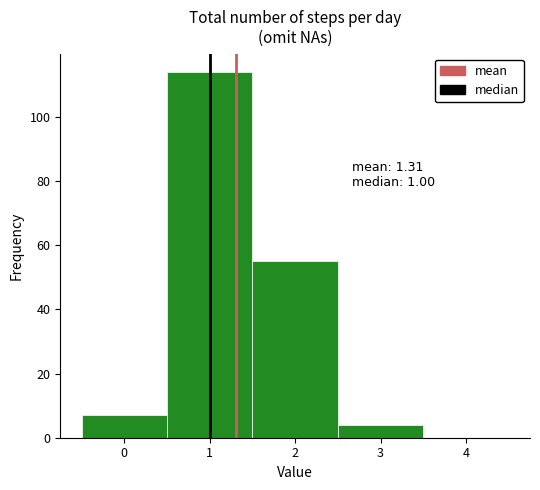

Which range on the x-axis has the tallest bar?

0.5 to 1.5